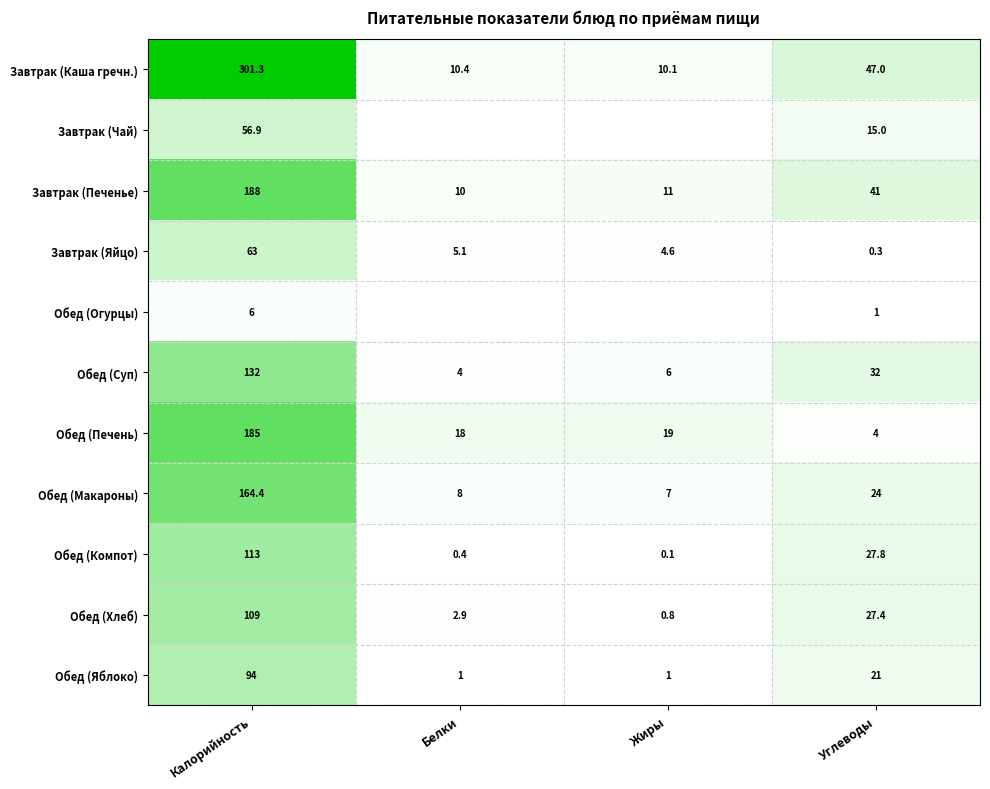

What is the minimum value for Завтрак (Печенье)?

10.0